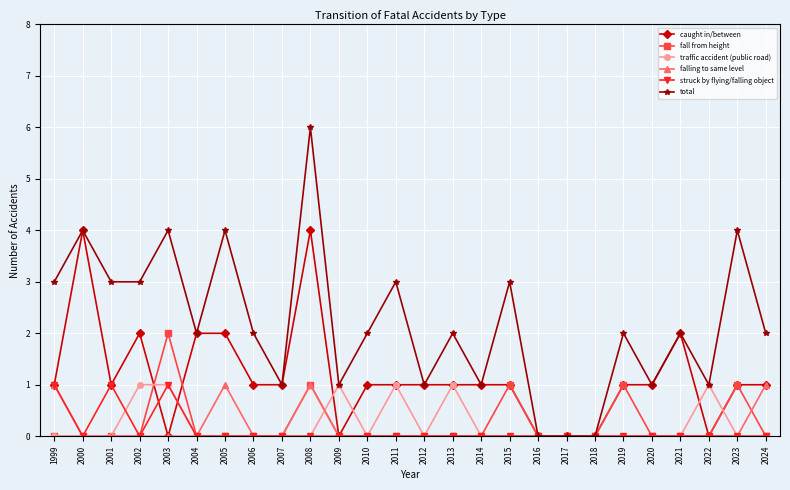

Reading left to right, what are all the values shown in this chart?

caught in/between: 1	4	1	2	0	2	2	1	1	4	0	1	1	1	1	1	1	0	0	0	1	1	2	0	1	1
fall from height: 0	0	0	0	2	0	0	0	0	1	0	0	0	0	0	0	1	0	0	0	1	0	0	0	1	0
traffic accident (public road): 0	0	0	1	1	0	0	0	0	0	1	0	1	0	1	0	0	0	0	0	0	0	0	1	0	0
falling to same level: 1	0	0	0	0	0	1	0	0	1	0	0	0	0	0	0	0	0	0	0	0	0	0	0	0	1
struck by flying/falling object: 1	0	1	0	1	0	0	0	0	0	0	0	0	0	0	0	0	0	0	0	0	0	0	0	0	0
total: 3	4	3	3	4	2	4	2	1	6	1	2	3	1	2	1	3	0	0	0	2	1	2	1	4	2